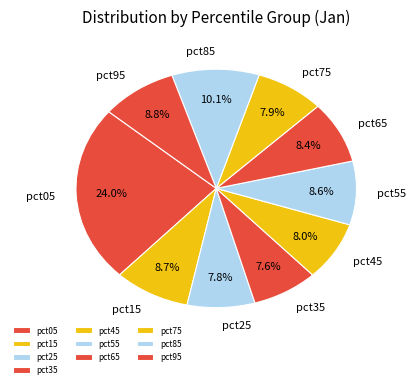

What percentage do pct25 and pct75 together represent?

15.7%